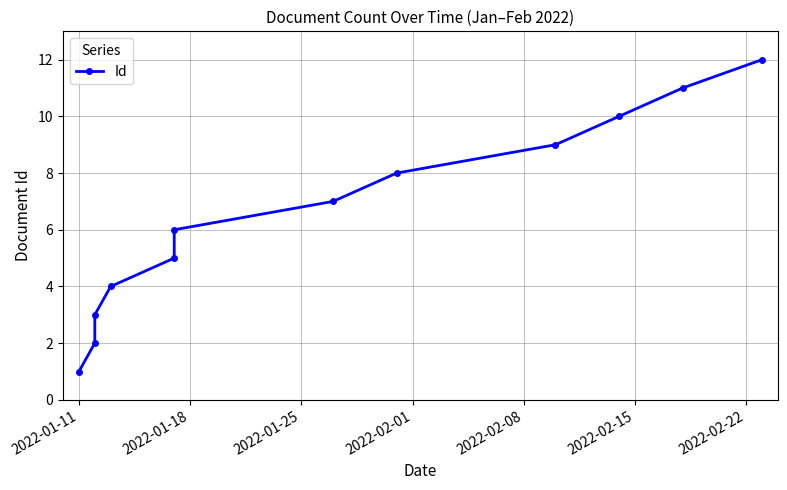

What is the average value?

6